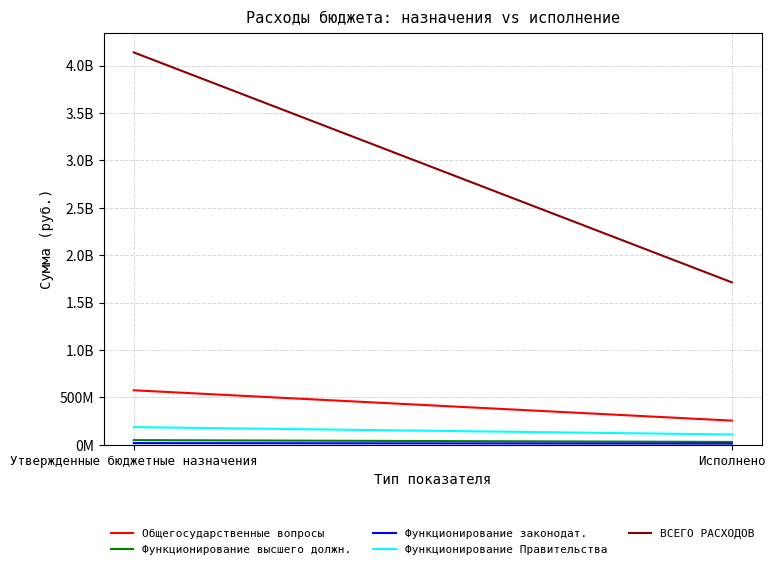

What is the label of the 1st point from the left?

Утвержденные бюджетные назначения